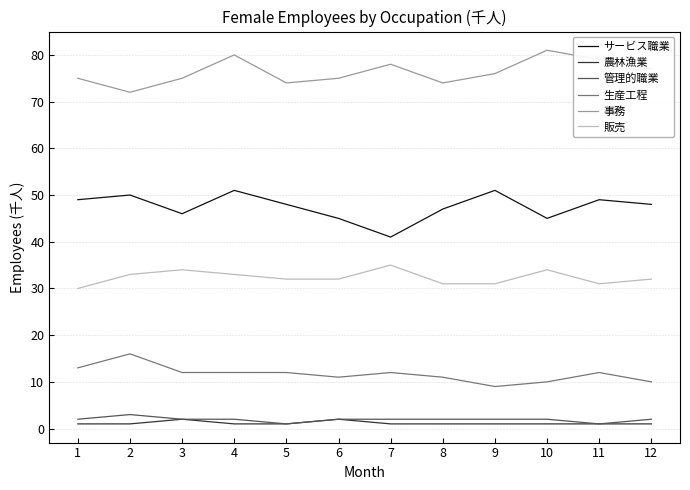

True or false: 事務 and 販売 intersect in this chart.

False